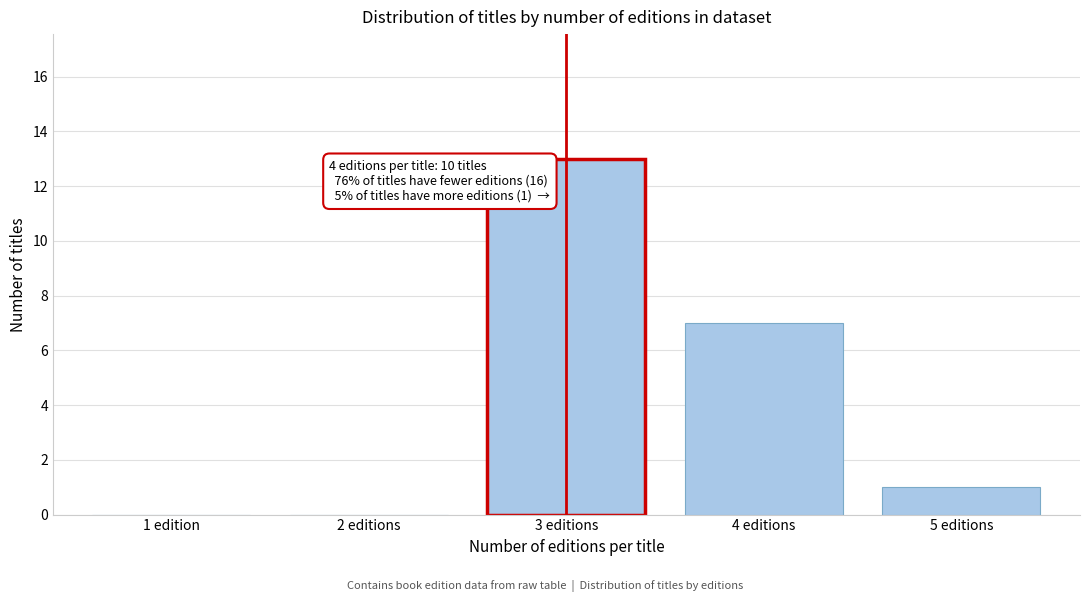

Reading left to right, list all the values displayed in this chart.

1 edition=0	2 editions=0	3 editions=13	4 editions=7	5 editions=1